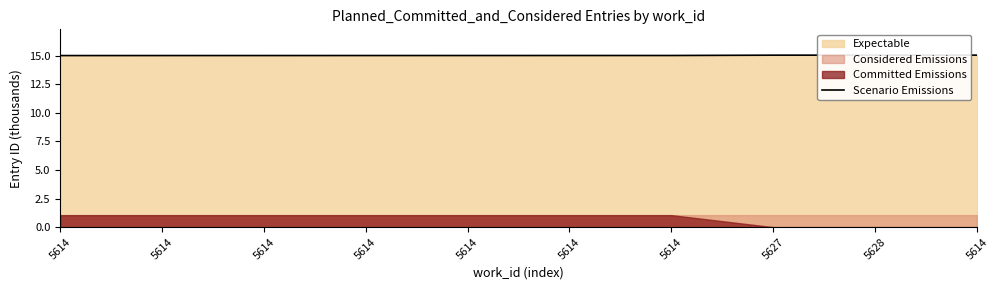

Between 5614 and 5614, which is larger?

5614